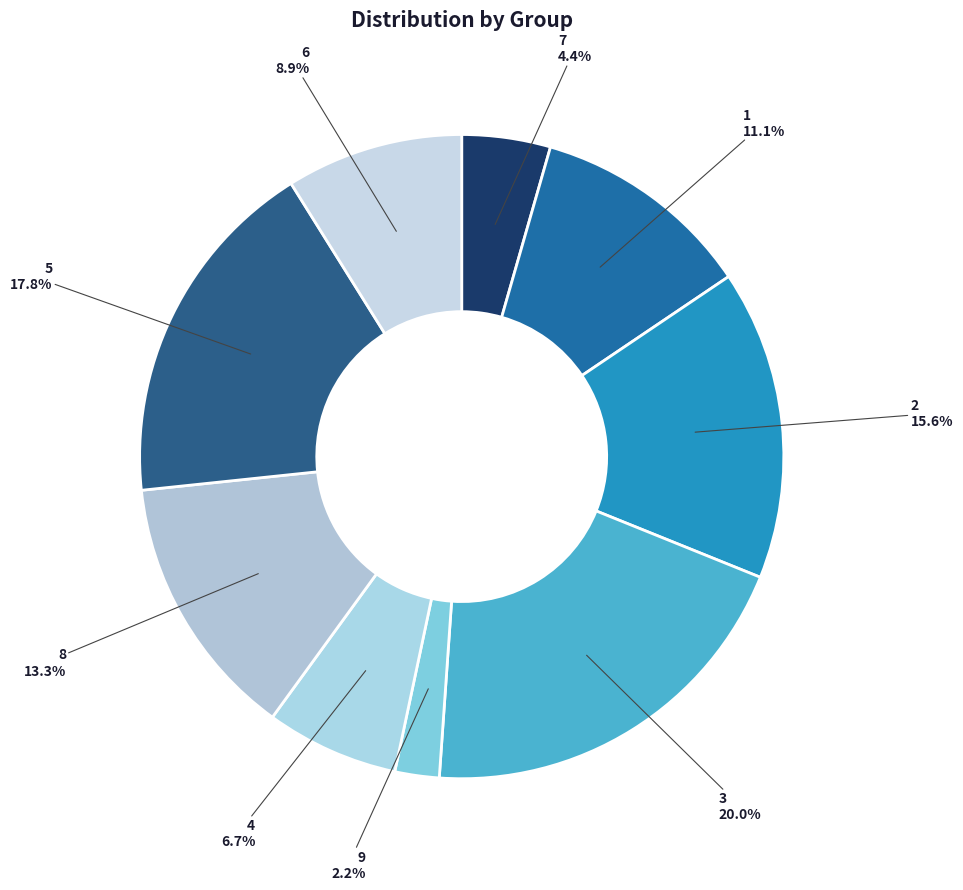

To the nearest percent, what is the combined percentage of 9 and 7?

7%